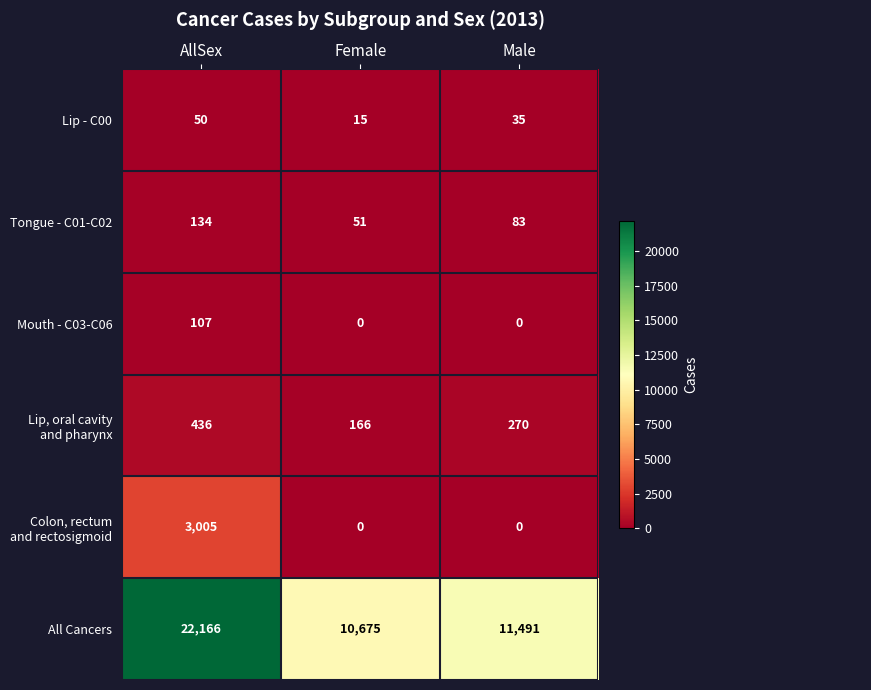

At which category does the chart reach its peak across all series?

AllSex